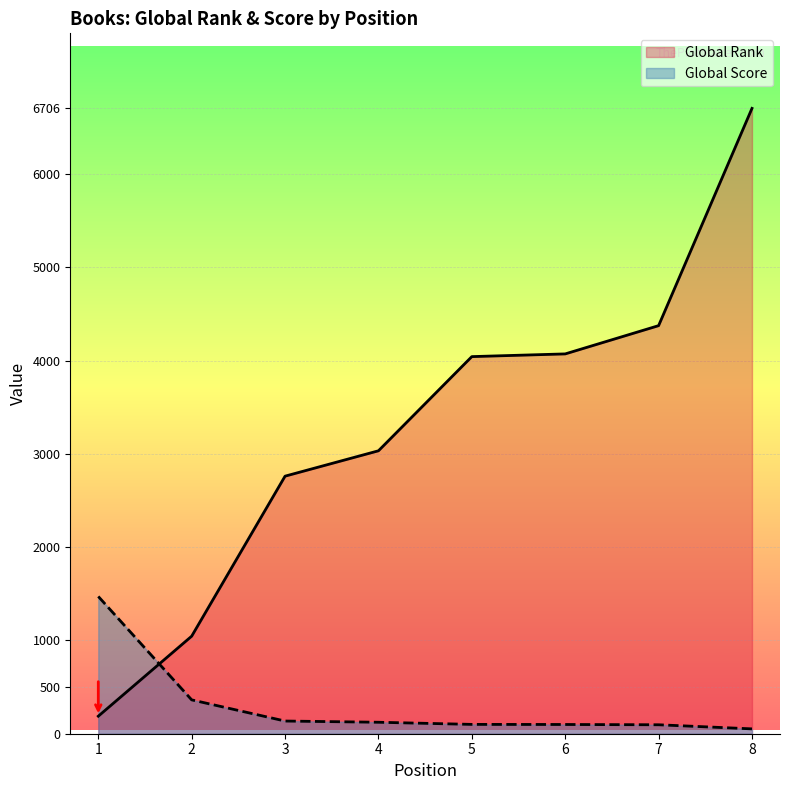

Is the value of Global Score at 5 greater than the value of Global Rank at 5?

No